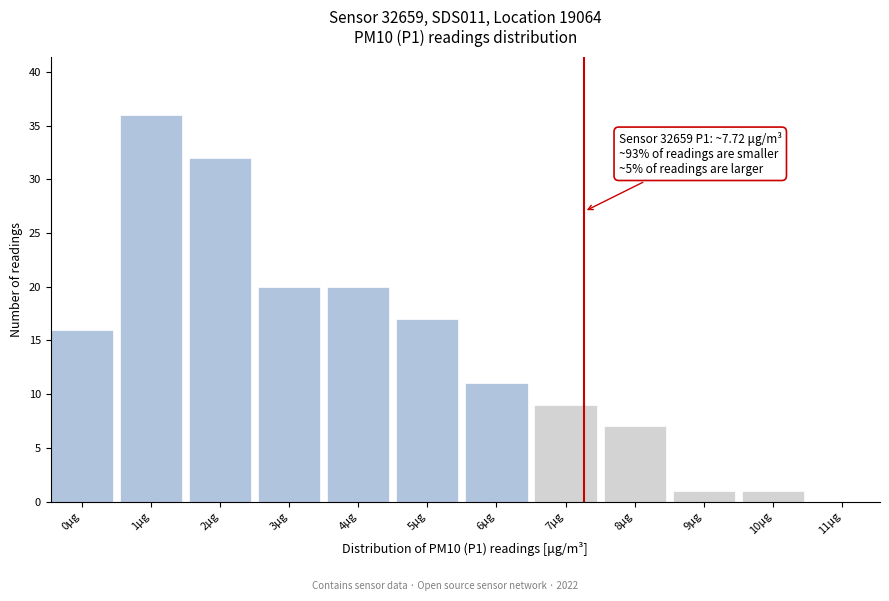

Reading right to left, what are all the values shown in this chart?

11μg=0	10μg=1	9μg=1	8μg=7	7μg=9	6μg=11	5μg=17	4μg=20	3μg=20	2μg=32	1μg=36	0μg=16